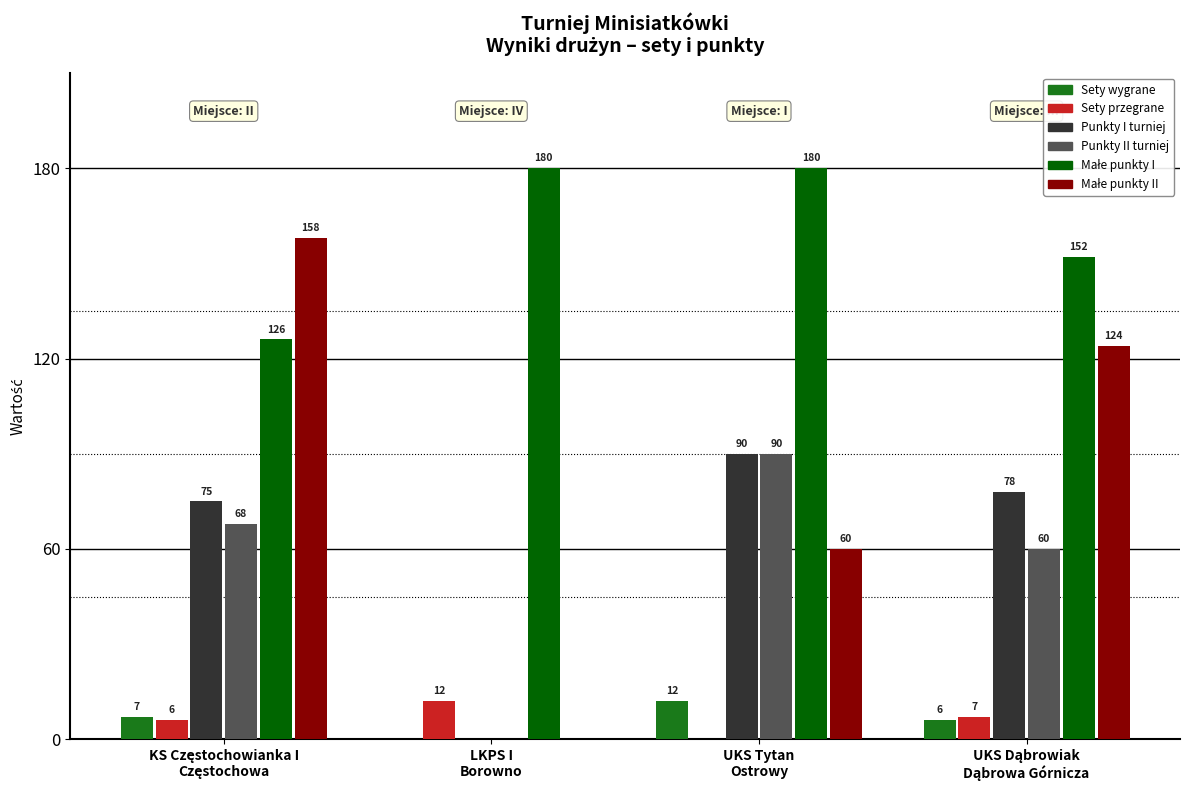

What is the maximum value for Punkty II turniej?

90